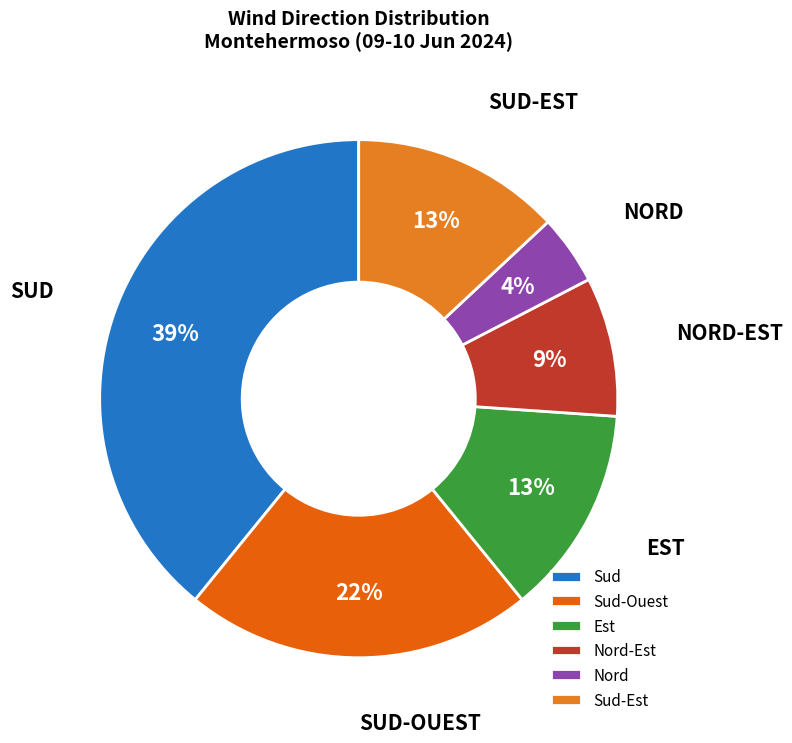

How many segments does this pie chart have?

6